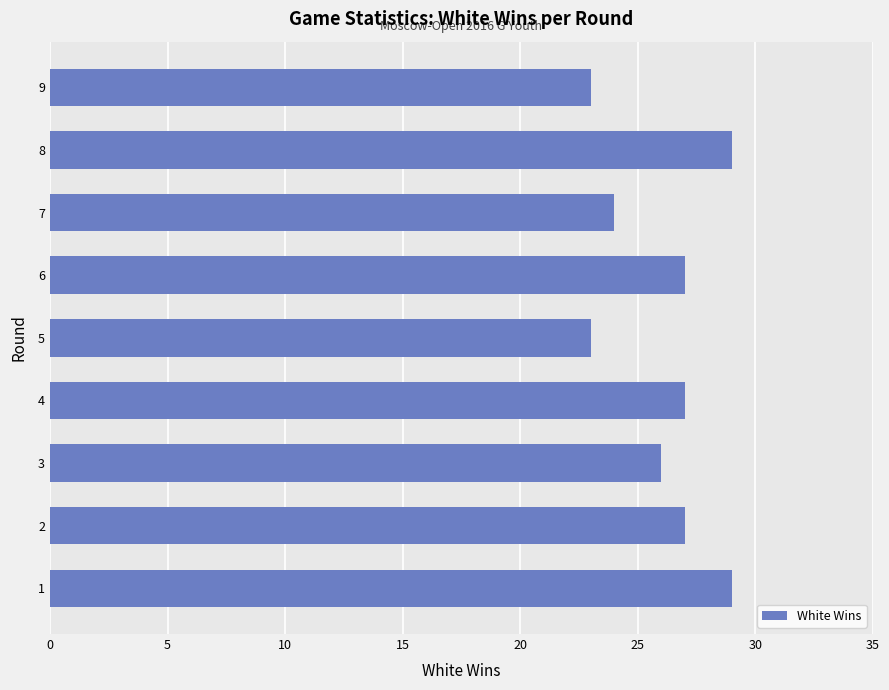

What is the change in value from 1 to 7?

-5